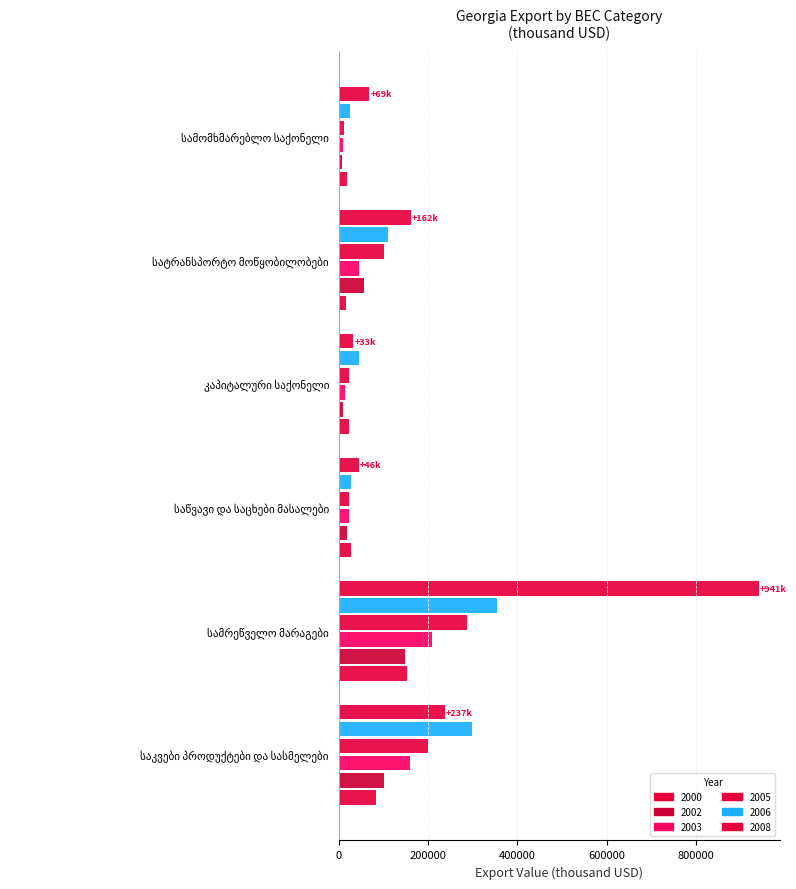

Reading left to right, what are all the values shown in this chart?

2000: საკვები პროდუქტები და სასმელები=84317.6	სამრეწველო მარაგები=153113.6	საწვავი და საცხები მასალები=27431.8	კაპიტალური საქონელი=23266.0	სატრანსპორტო მოწყობილობები=15440.6	სამომხმარებლო საქონელი=17604.3
2002: საკვები პროდუქტები და სასმელები=100953.3	სამრეწველო მარაგები=147456.9	საწვავი და საცხები მასალები=18671.2	კაპიტალური საქონელი=10344.2	სატრანსპორტო მოწყობილობები=57366.0	სამომხმარებლო საქონელი=7965.9
2003: საკვები პროდუქტები და სასმელები=160508.7	სამრეწველო მარაგები=208577.3	საწვავი და საცხები მასალები=23223.2	კაპიტალური საქონელი=13570.5	სატრანსპორტო მოწყობილობები=45184.3	სამომხმარებლო საქონელი=9422.1
2005: საკვები პროდუქტები და სასმელები=199278.9	სამრეწველო მარაგები=287579.2	საწვავი და საცხები მასალები=22802.3	კაპიტალური საქონელი=22738.1	სატრანსპორტო მოწყობილობები=101590.8	სამომხმარებლო საქონელი=11445.3
2006: საკვები პროდუქტები და სასმელები=298796.0	სამრეწველო მარაგები=353680.1	საწვავი და საცხები მასალები=27984.1	კაპიტალური საქონელი=45629.5	სატრანსპორტო მოწყობილობები=110285.4	სამომხმარებლო საქონელი=24890.1
2008: საკვები პროდუქტები და სასმელები=236935.8	სამრეწველო მარაგები=941118.3	საწვავი და საცხები მასალები=45540.1	კაპიტალური საქონელი=32684.9	სატრანსპორტო მოწყობილობები=161601.8	სამომხმარებლო საქონელი=68897.0